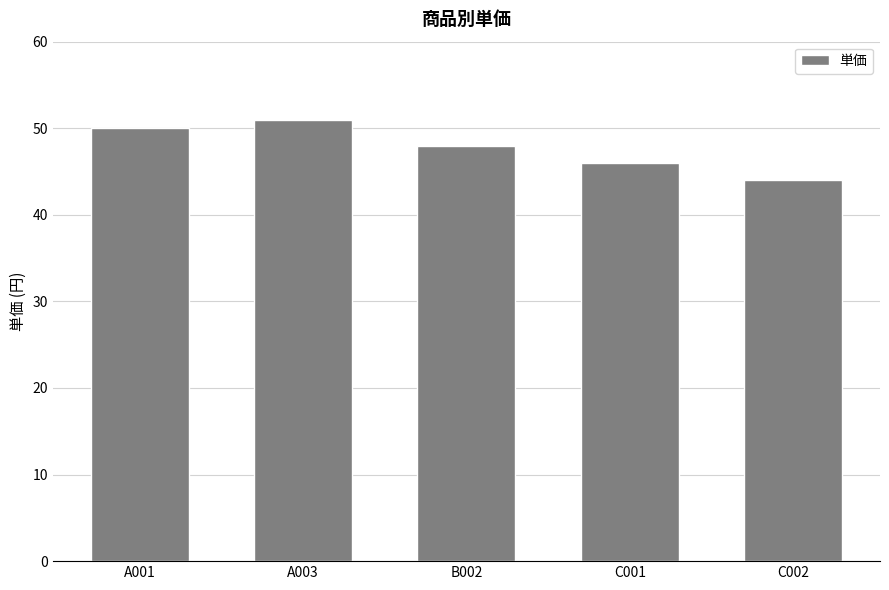

What is the difference between the second highest and second lowest values?

4